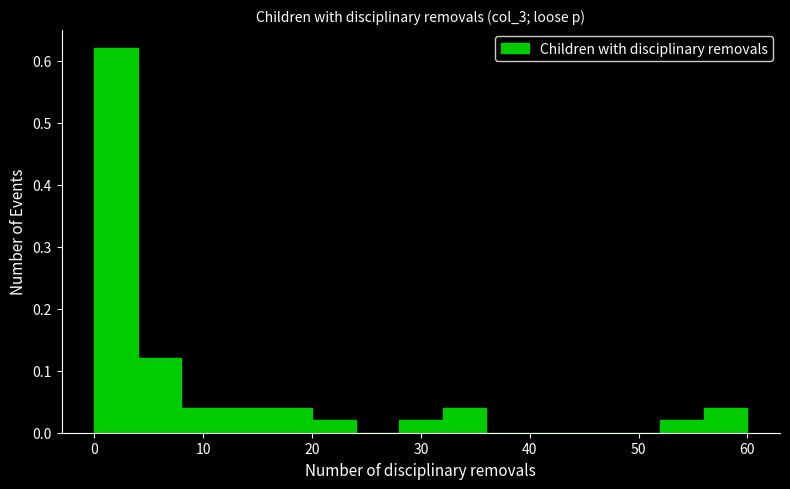

Reading left to right, transcribe this chart: for each bar, give the range it covers on the x-axis and its height. The values are not printed on the chart, so give them approximately, as read against the axis.

0 to 4: 0.62
4 to 8: 0.12
8 to 12: 0.04
12 to 16: 0.04
16 to 20: 0.04
20 to 24: 0.02
24 to 28: 0
28 to 32: 0.02
32 to 36: 0.04
36 to 40: 0
40 to 44: 0
44 to 48: 0
48 to 52: 0
52 to 56: 0.02
56 to 60: 0.04